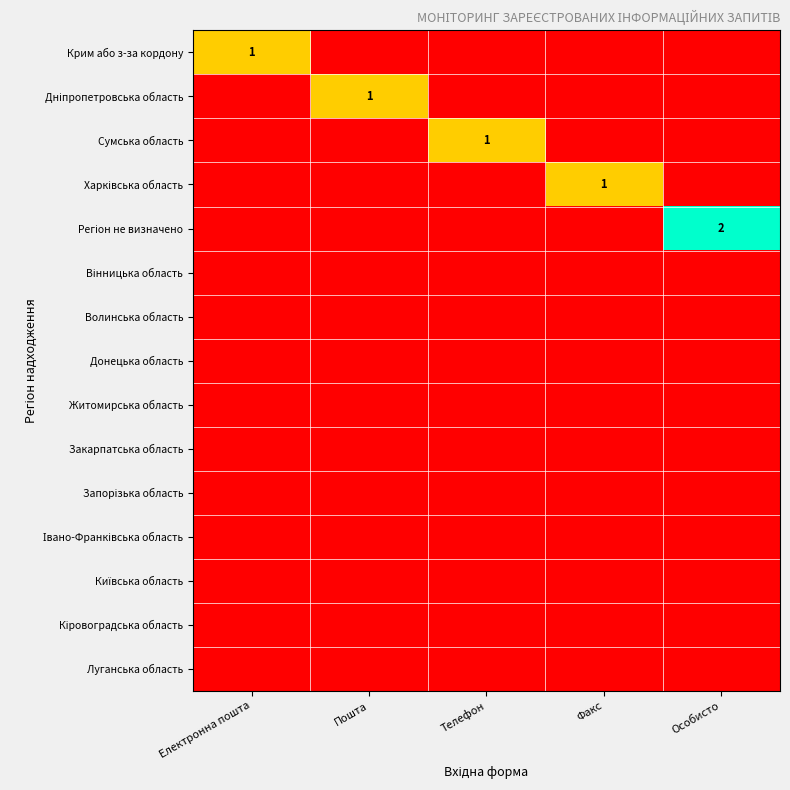

What is the spread (max minus min) of values at Особисто?

2